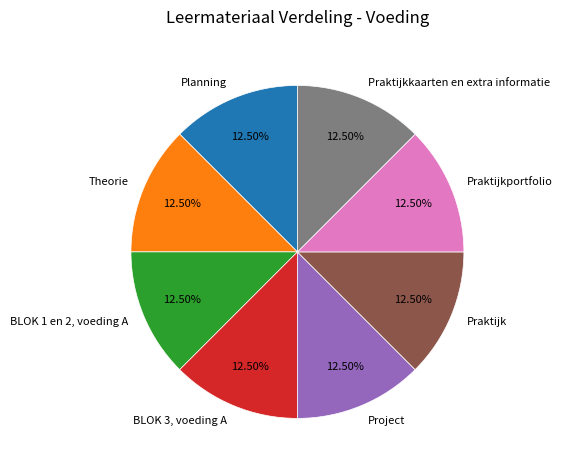

True or false: Praktijkkaarten en extra informatie accounts for 24% of the total.

False